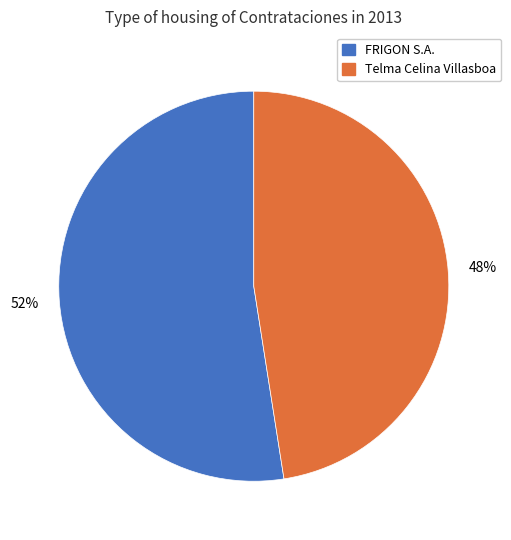

Does any single category account for the majority?

Yes